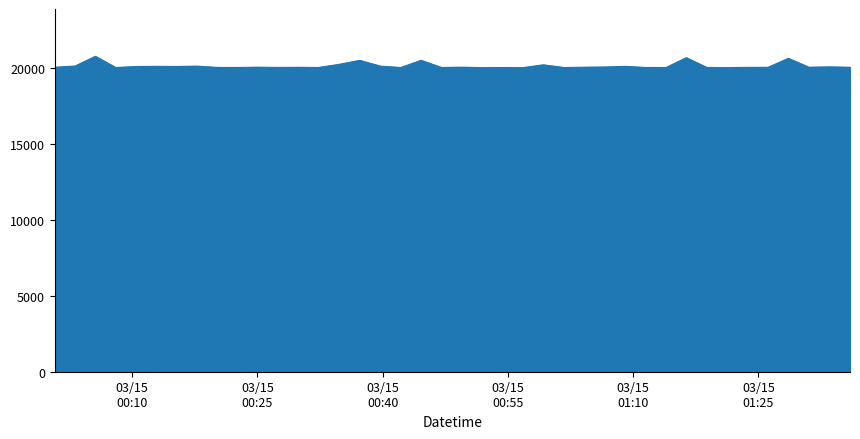

How many lines are shown in the chart?

1